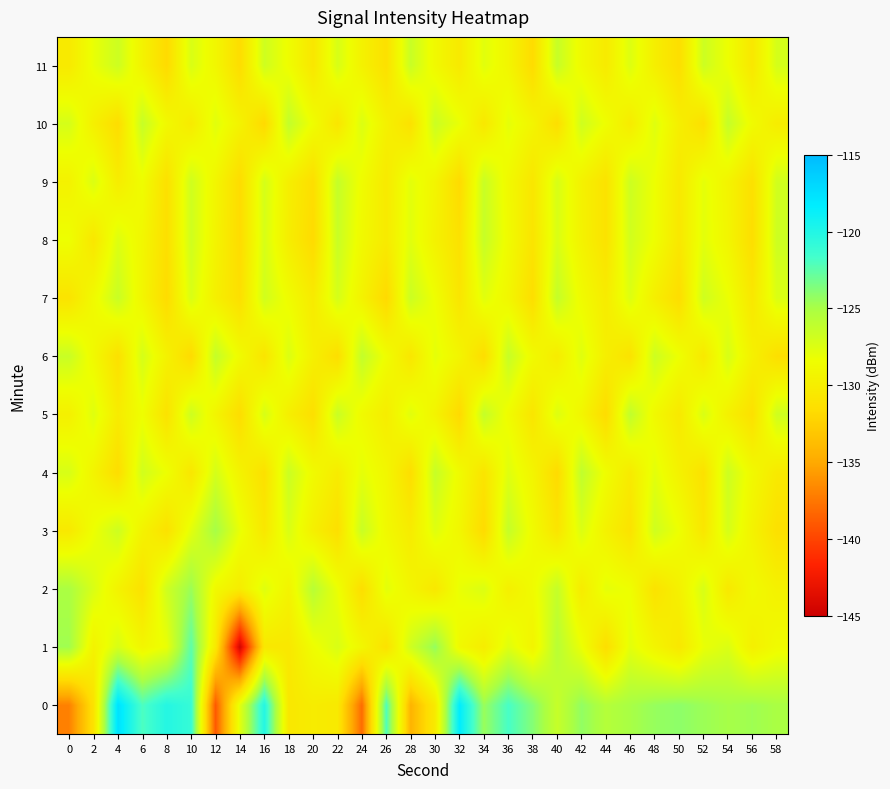

Rank the series at 22 from highest to lowest value.

9, 5, 8, 7, 11, 1, 2, 4, 0, 10, 3, 6